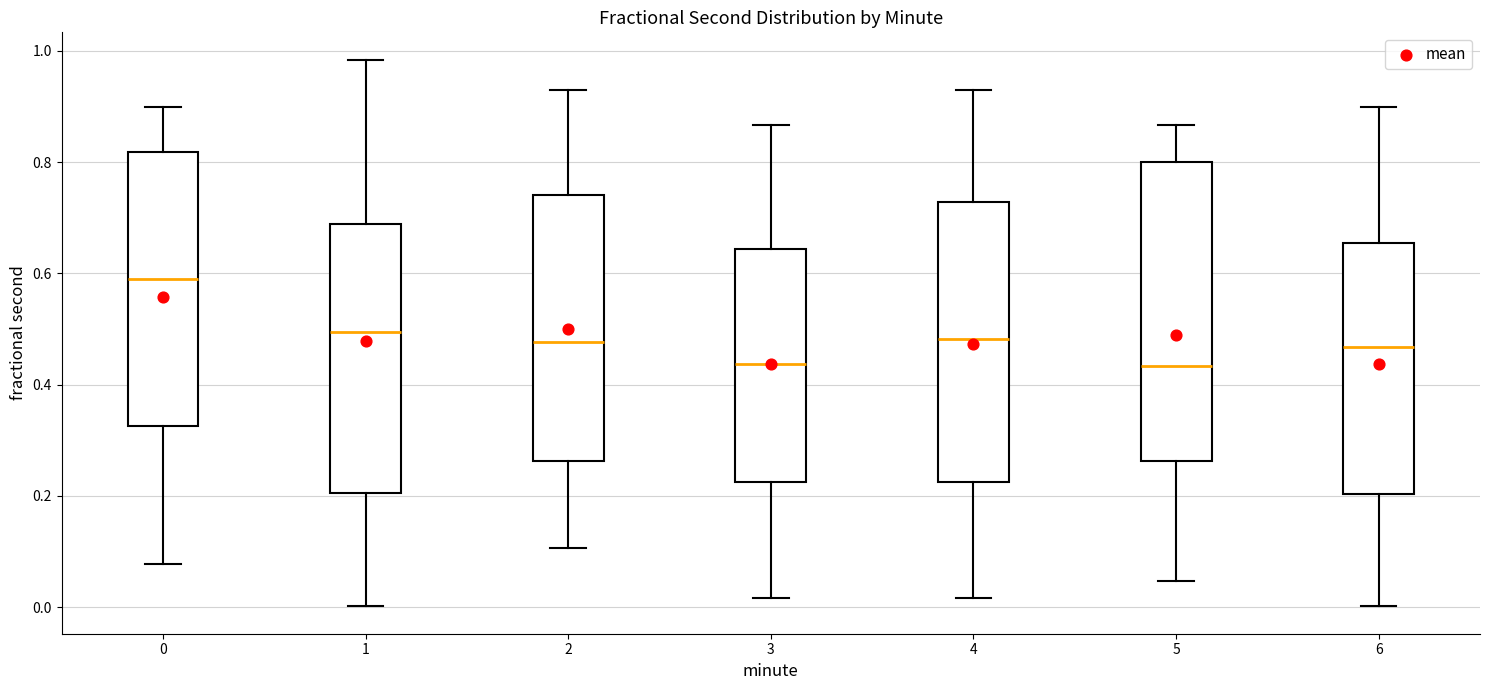

Where does the upper whisker of the box at x = 4 end on the y-axis? The values are not printed on the chart, so give them approximately, as read against the axis.

0.92